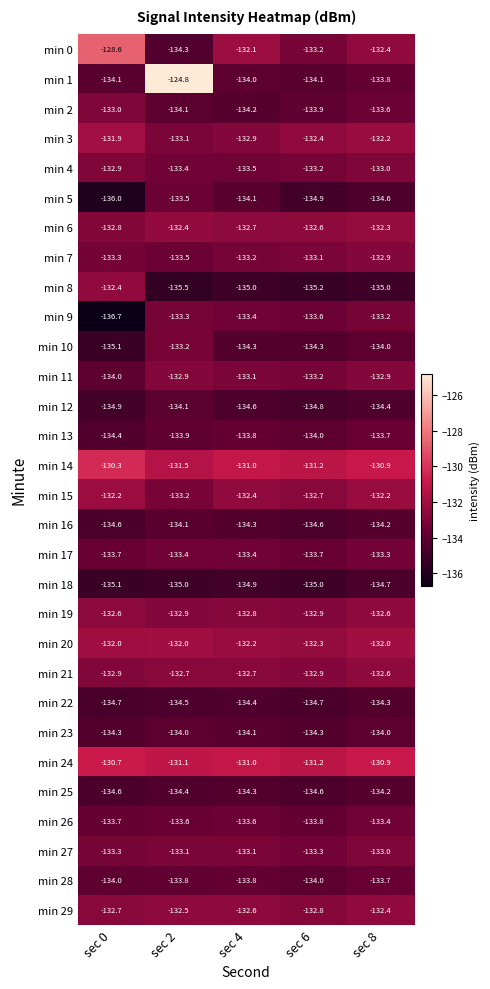

What is the sum of all min 24 values?

-654.9